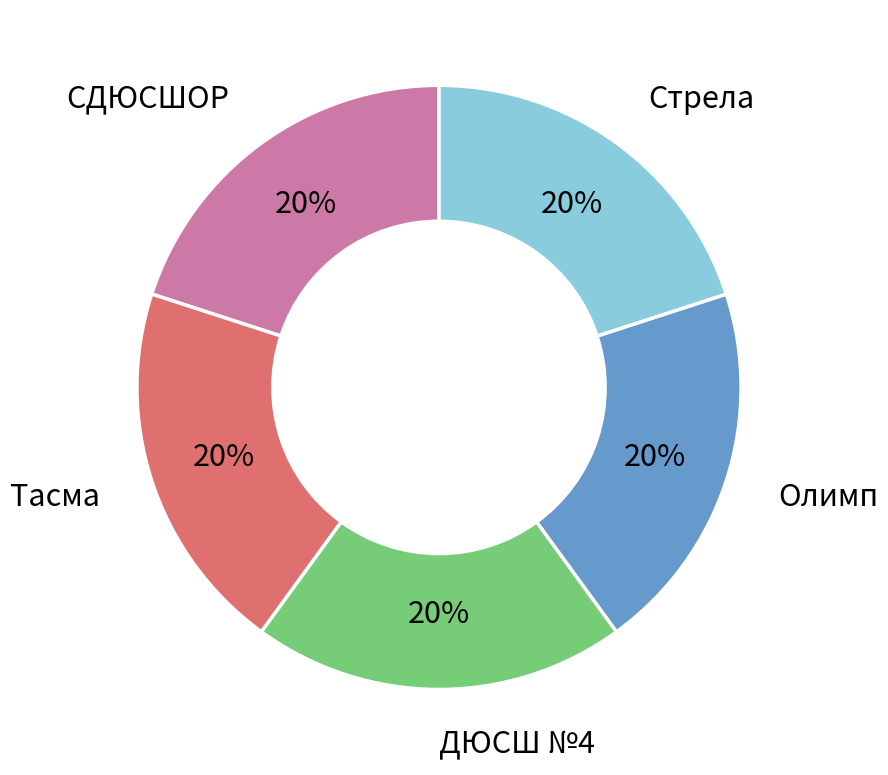

To the nearest percent, what is the average slice percentage?

20%